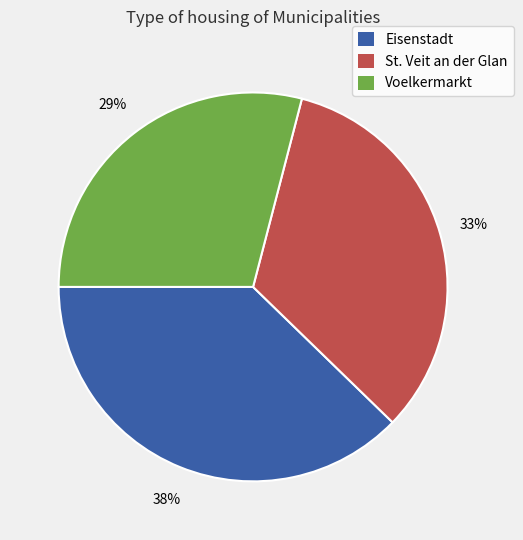

Is Voelkermarkt the majority of the pie?

No